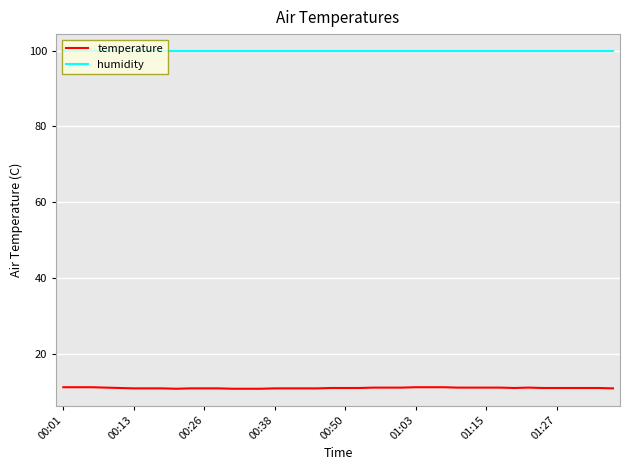

Which series has the largest range (max minus min)?

temperature